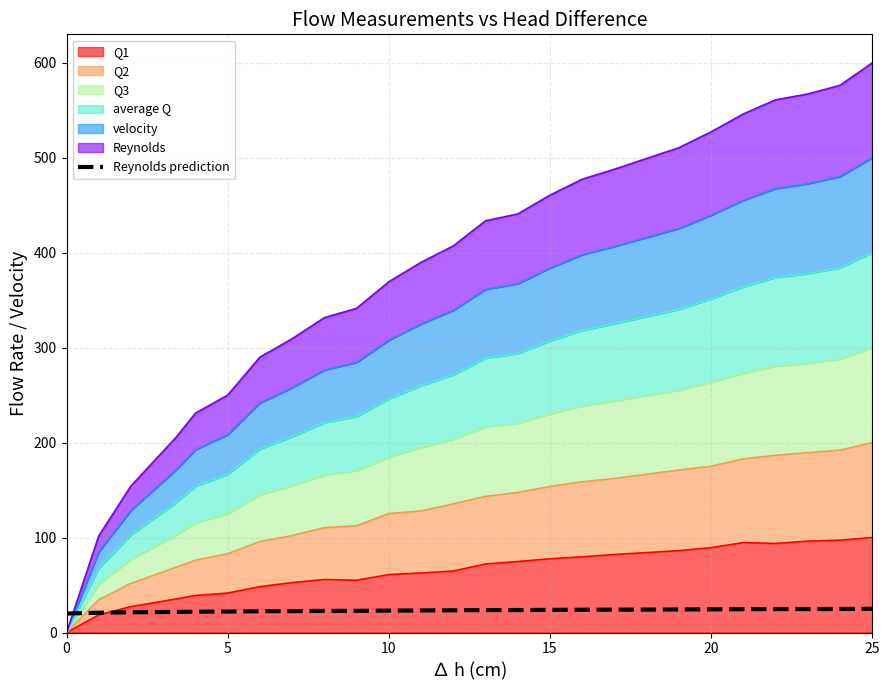

Where is the data nearest to the value 22?

20